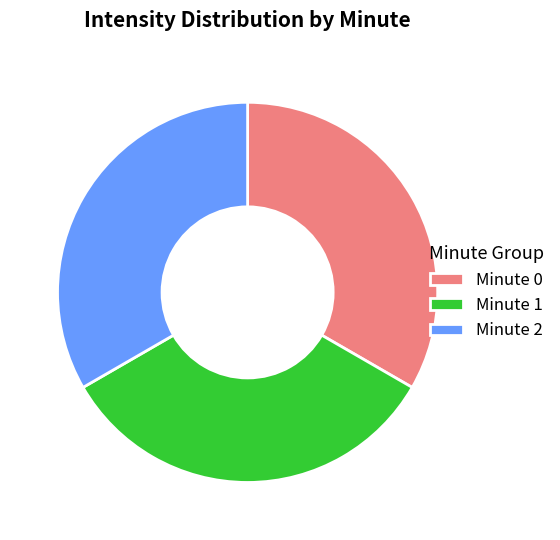

Is it true that Minute 2 is 33% of the pie?

True